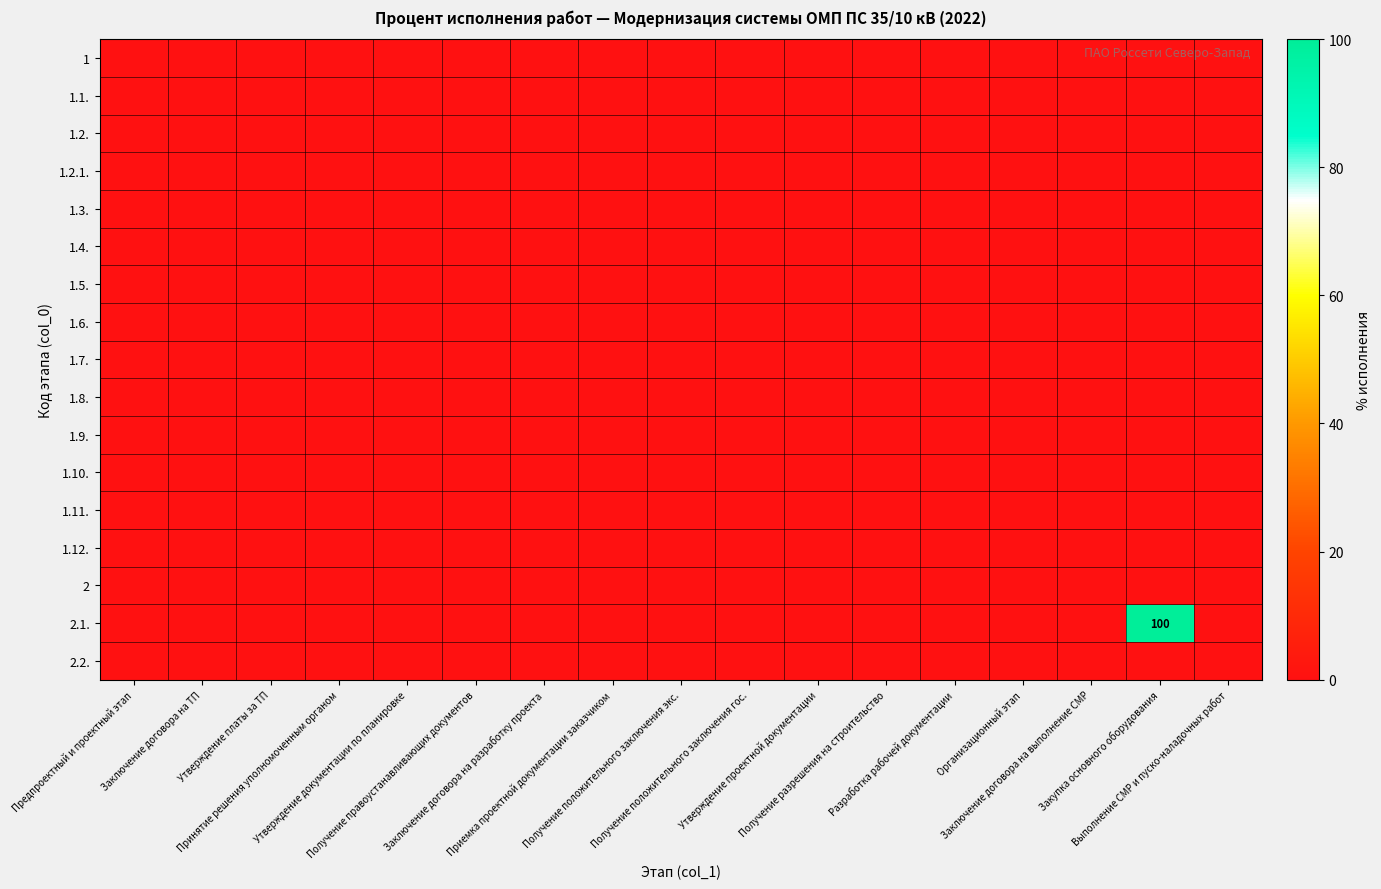

Which has a higher value, Заключение договора на выполнение СМР or Получение правоустанавливающих документов?

Заключение договора на выполнение СМР